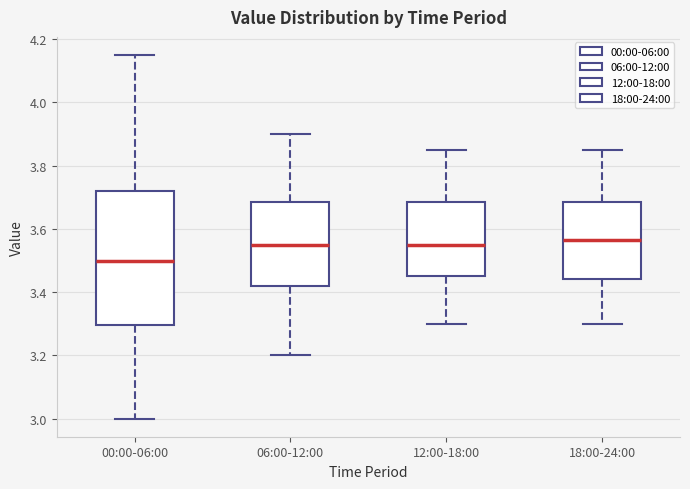

Which box's median line is the lowest?

00:00-06:00